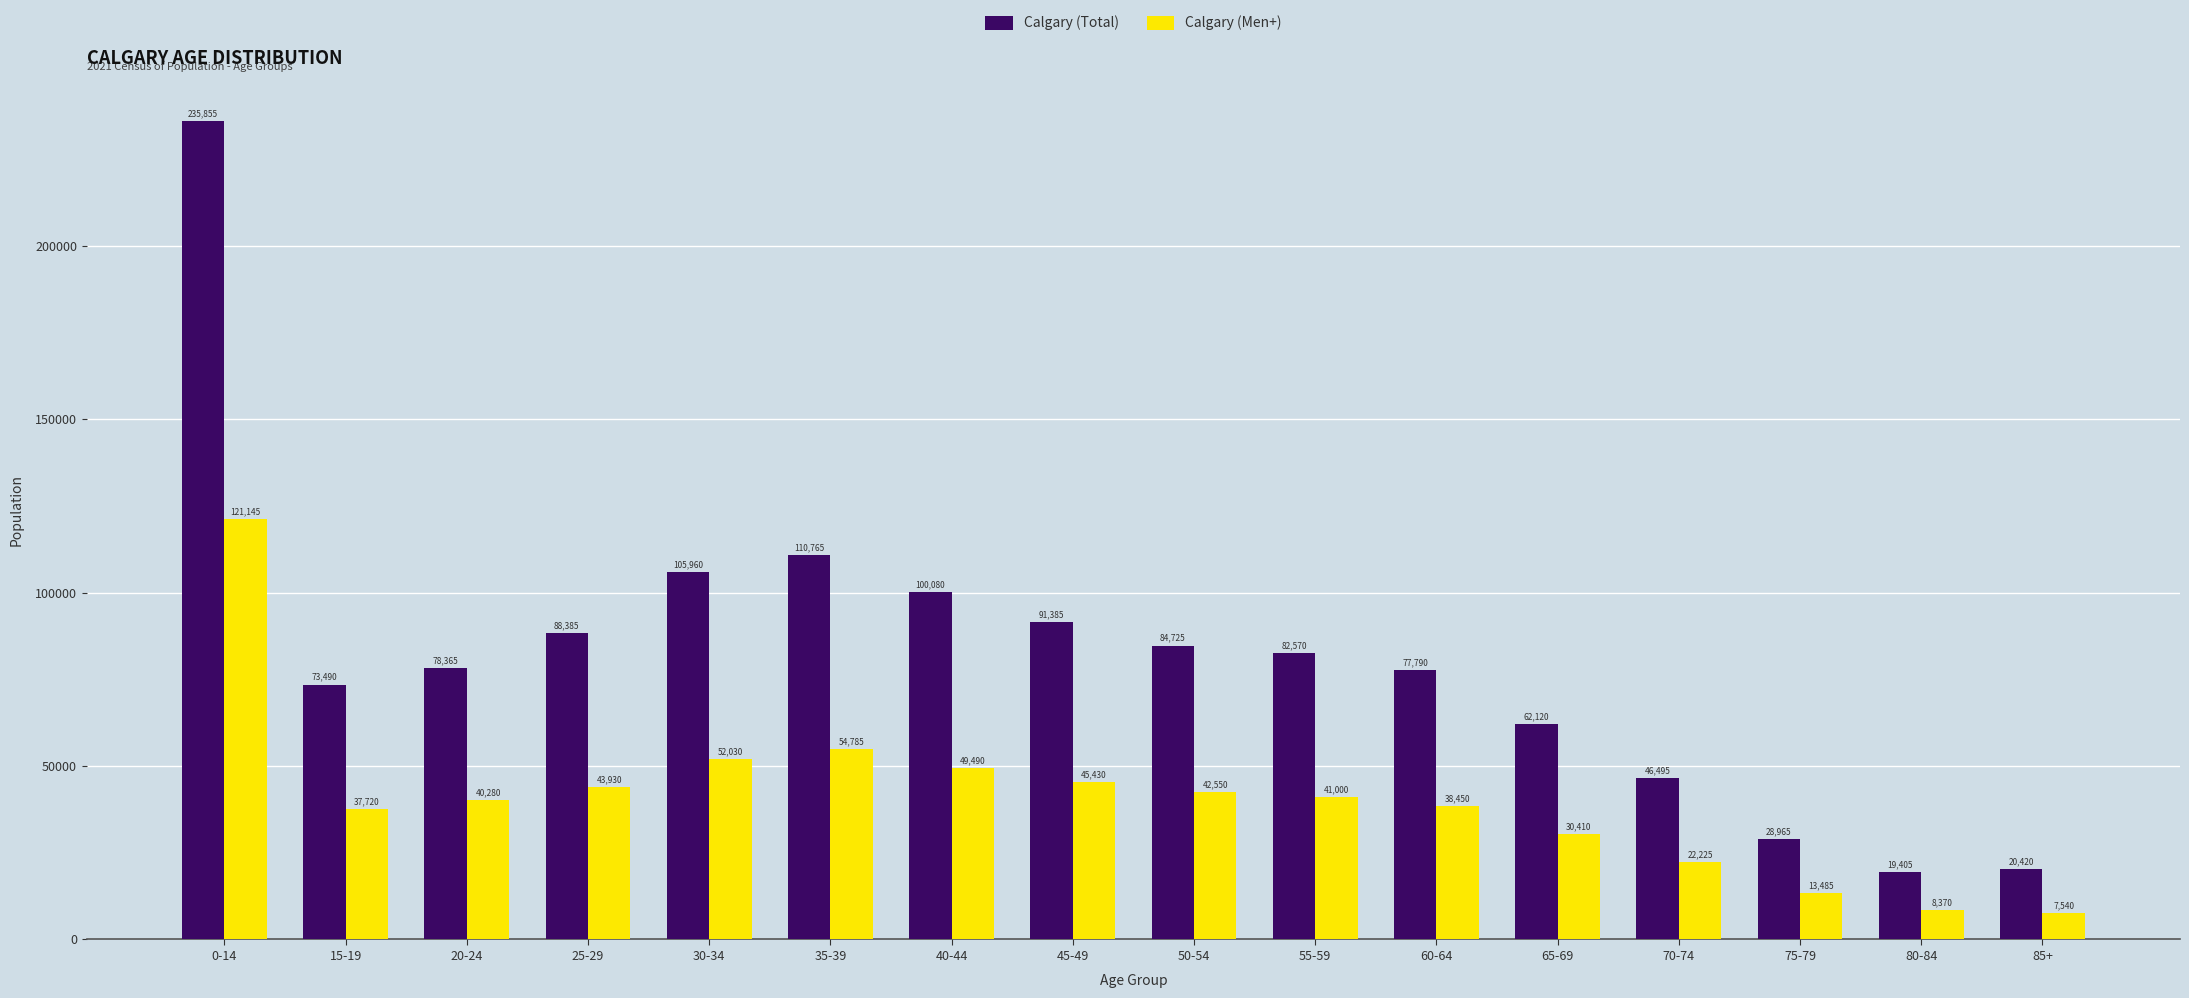

What is the minimum value for Calgary (Men+)?

7540